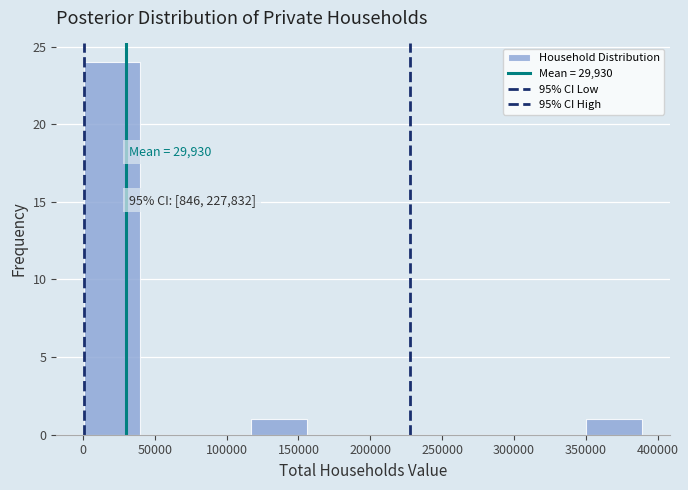

Over which range of the x-axis is the bar tallest?

0 to 40000